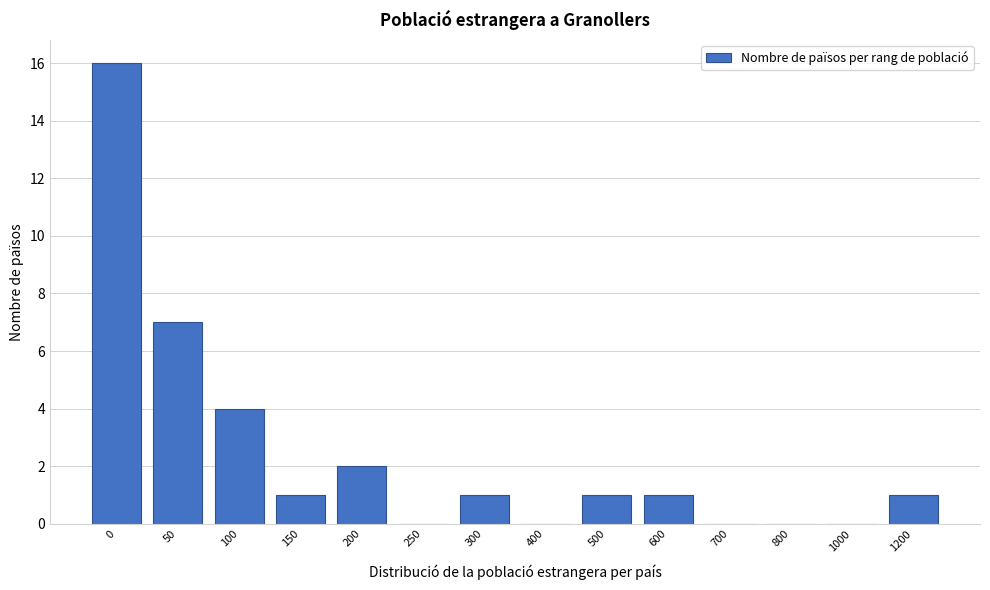

Reading left to right, list all the values displayed in this chart.

0=16	50=7	100=4	150=1	200=2	250=0	300=1	400=0	500=1	600=1	700=0	800=0	1000=0	1200=1